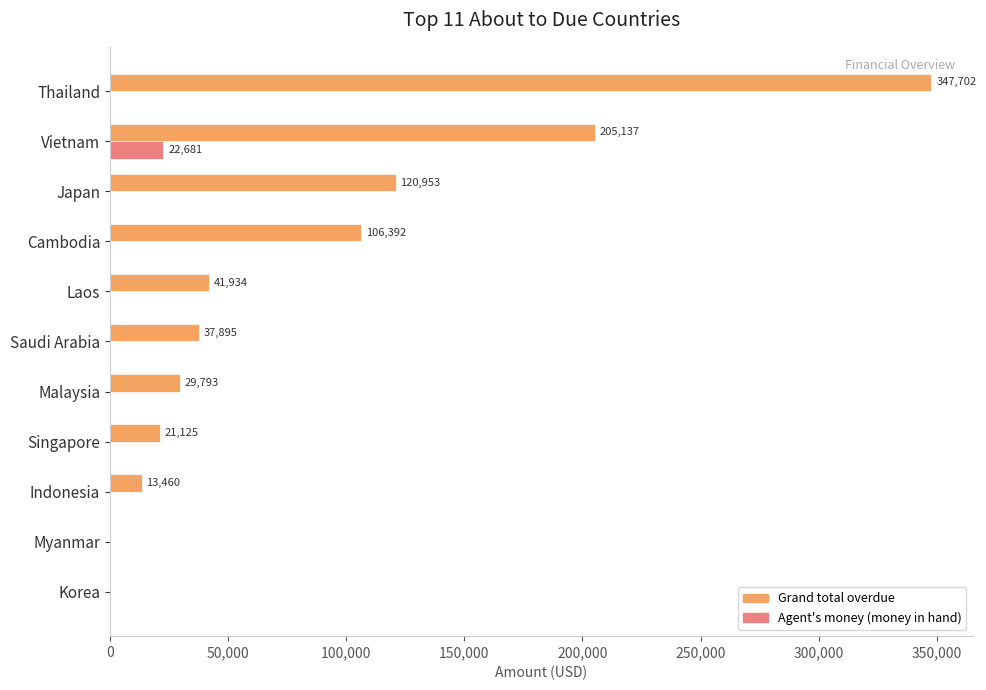

How many categories are shown in the chart?

11